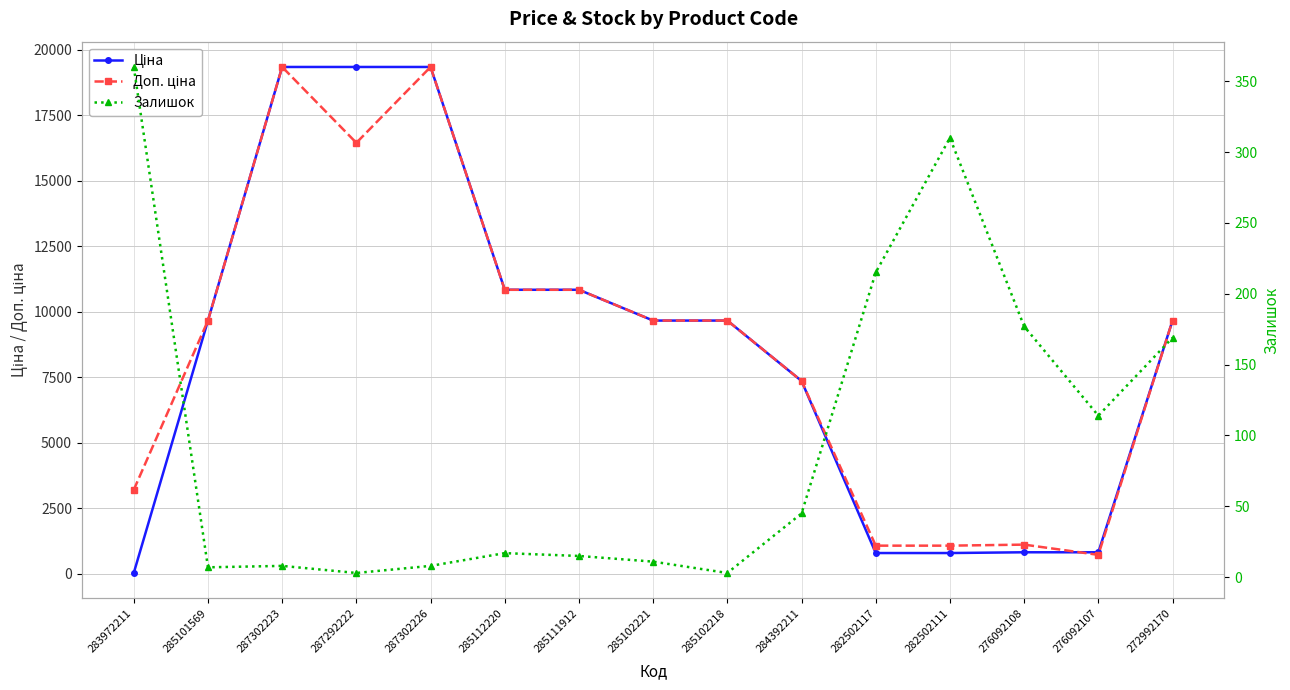

What is the difference between the Залишок values at 285111912 and 285102218?

12.0